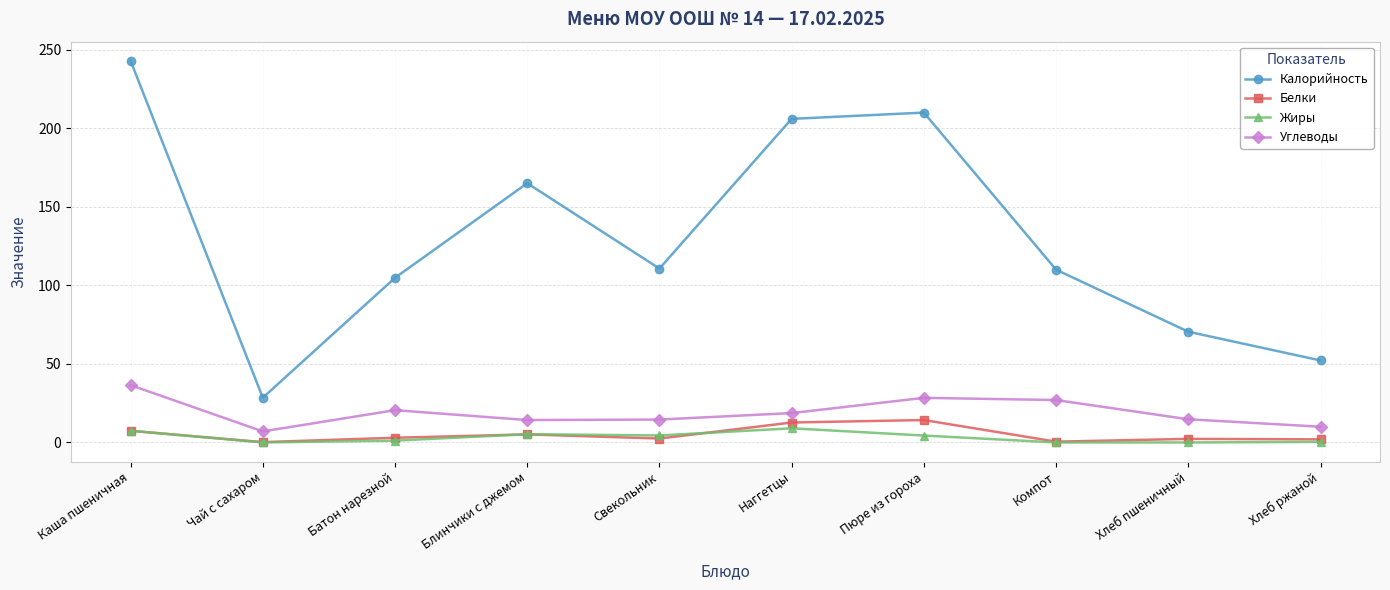

True or false: Углеводы has more than 1 points higher than both neighbors.

True